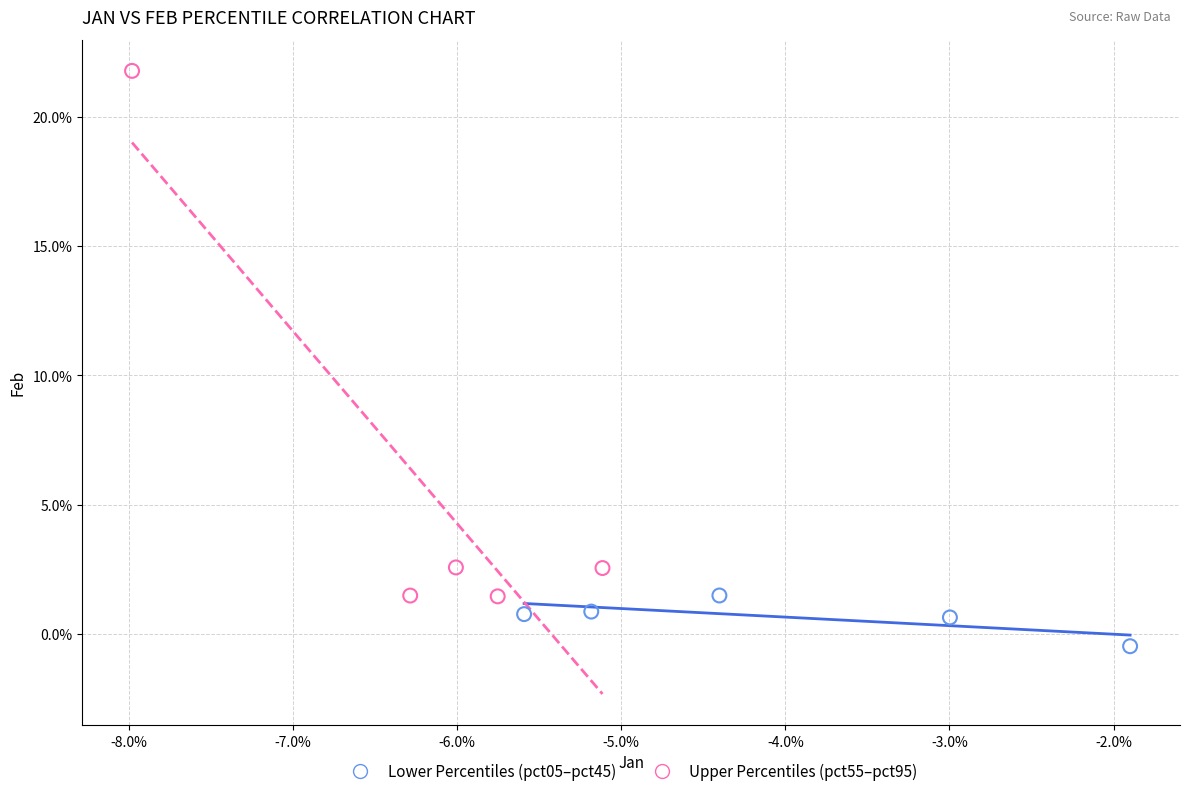

Which series has the widest spread of Y values?

Upper Percentiles (pct55–pct95)